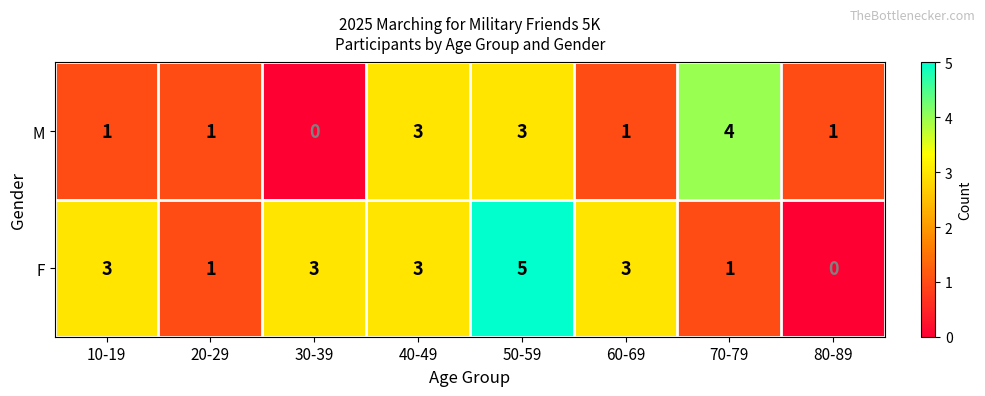

How many F values are between 1 and 3?

6